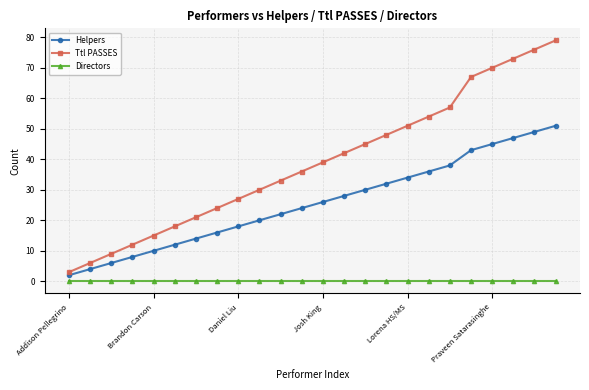

What is the lowest value of the Helpers series?

2